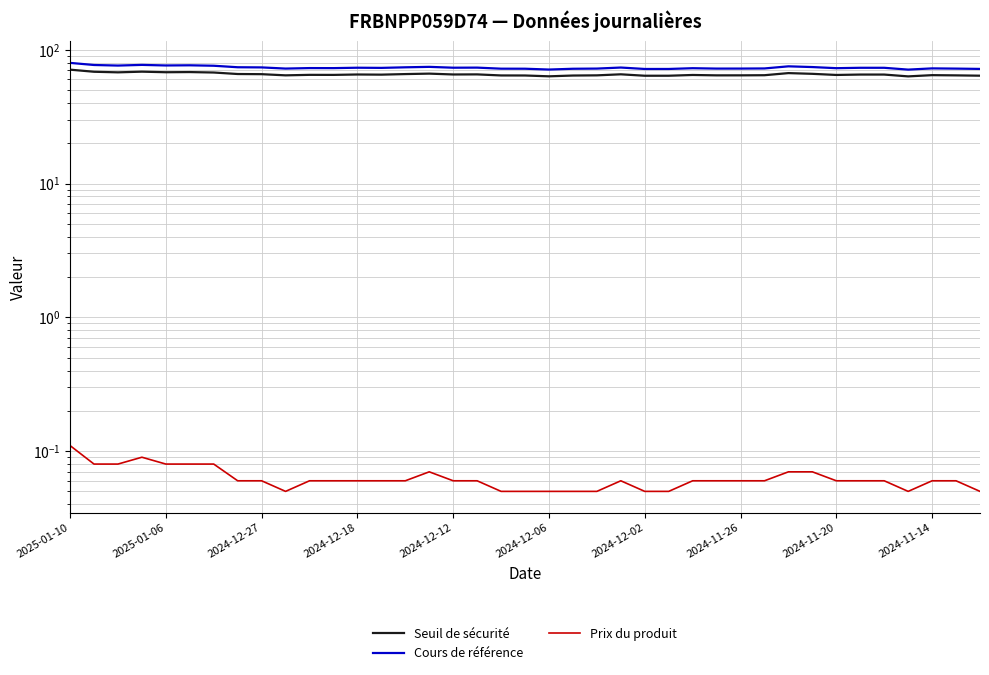

True or false: Prix du produit and Cours de référence intersect in this chart.

False